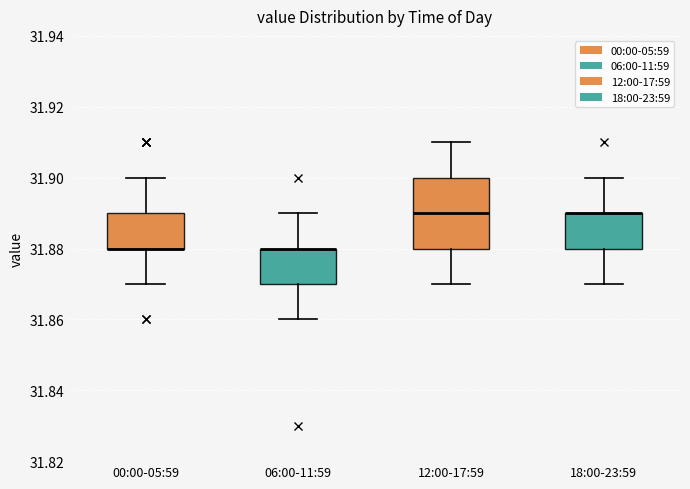

Which box is the tallest, from its lower edge to its upper edge?

12:00-17:59